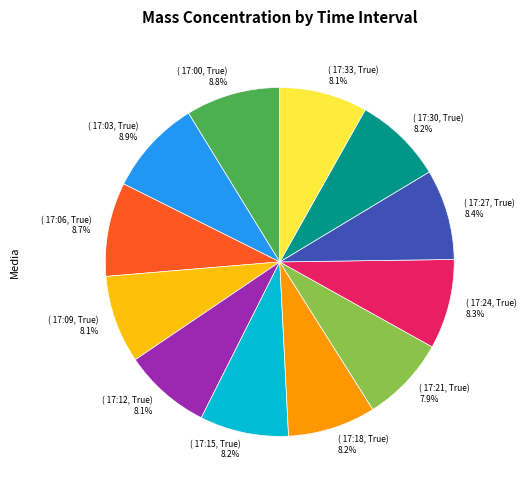

Does any single category account for the majority?

No